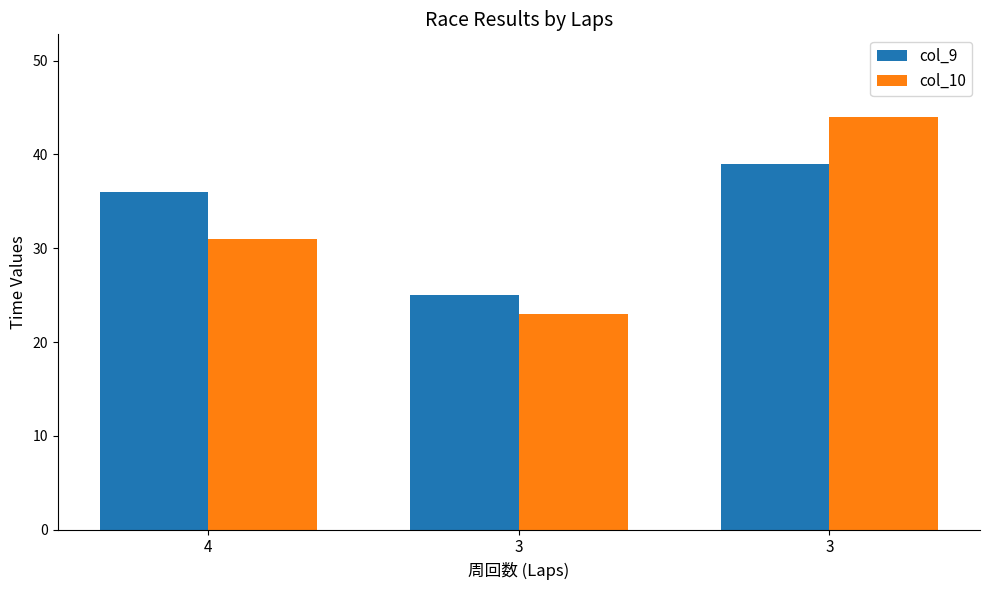

How many categories are shown in the chart?

3